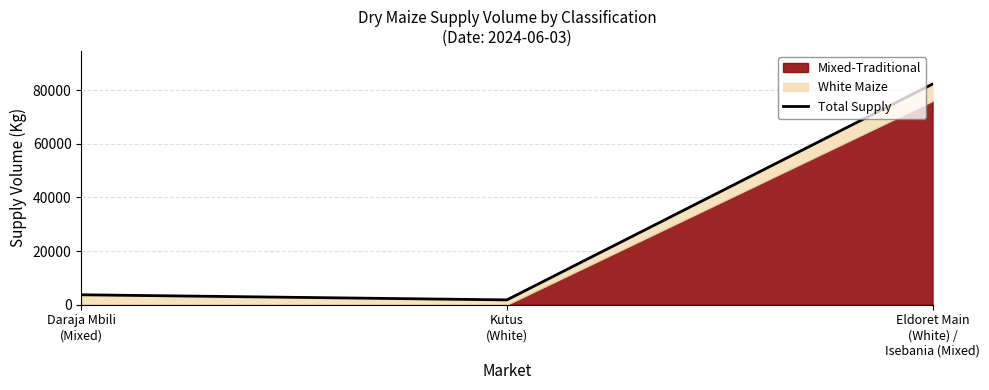

What is the ratio of the value at Eldoret Main
(White) /
Isebania (Mixed) to the value at Daraja Mbili
(Mixed)?

22.2